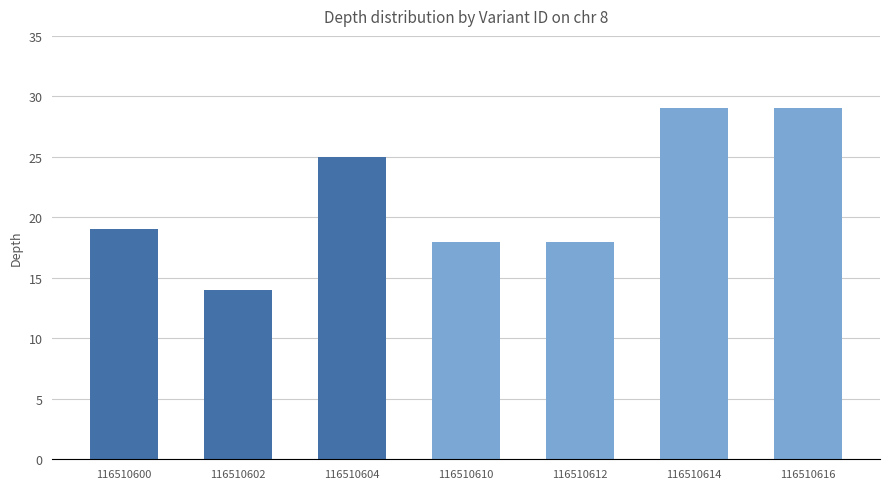

At which label is the value closest to 21?

116510600